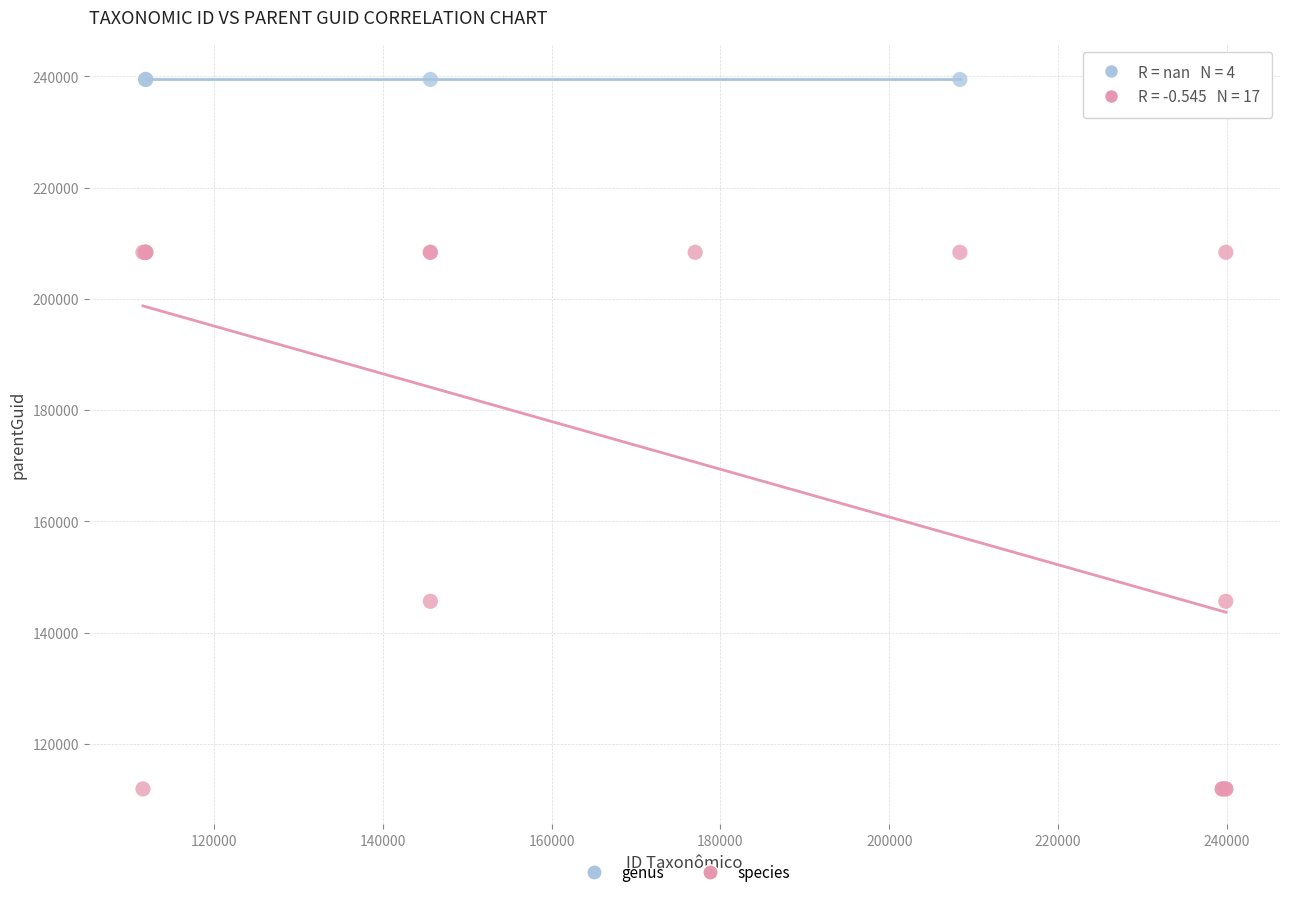

Which series contains the highest Y value?

genus